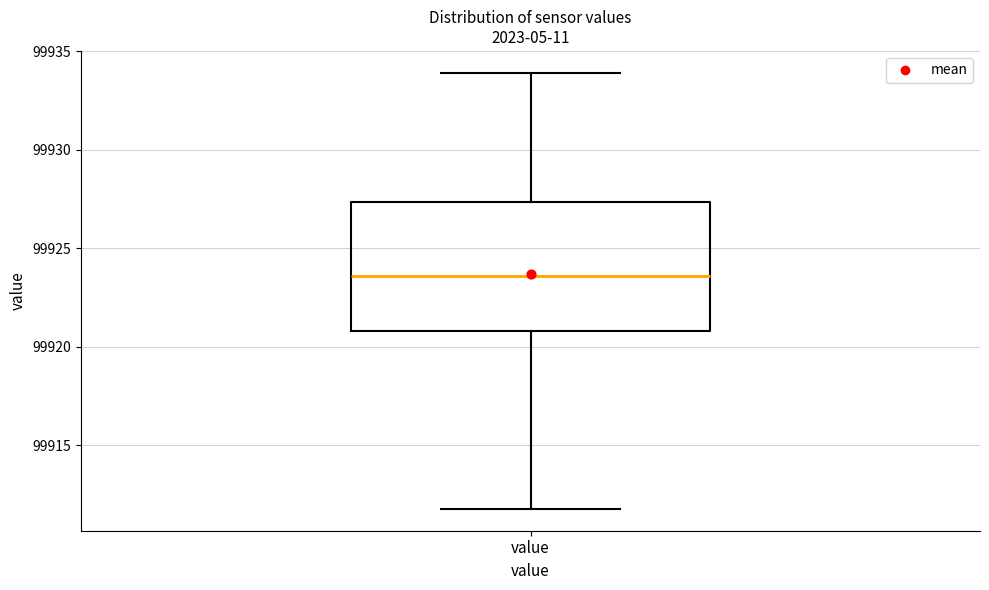

Transcribe this box plot: give where the median line is, the range the box spans, and where the two whiskers end, as read against the y-axis. The values are not printed on the chart, so give them approximately, as read against the axis.

median 99923.5, box 99921.0 to 99927.5, whiskers 99912.0 to 99934.0